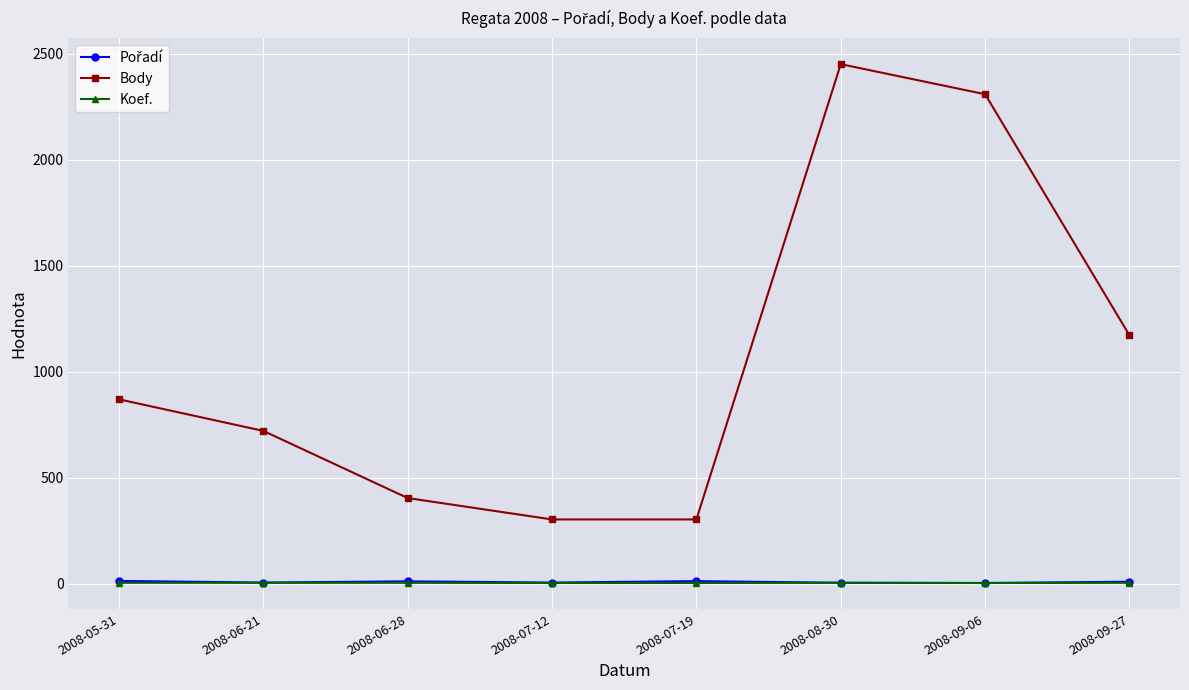

What is the maximum value for Body?

2452